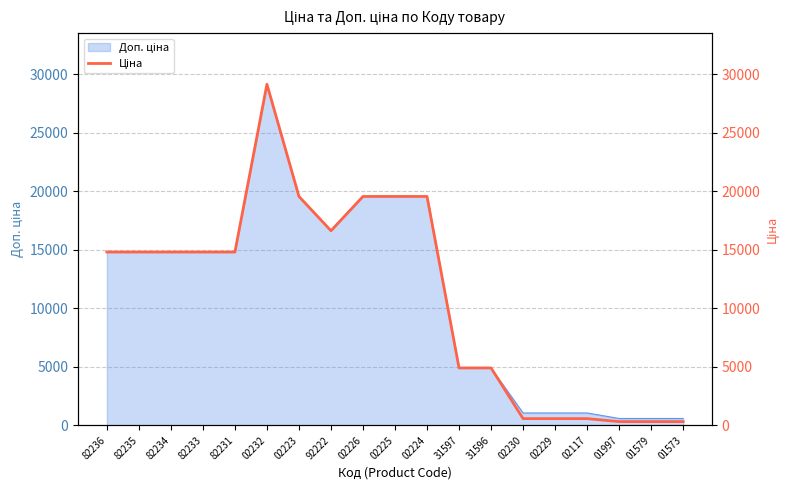

At which category does the chart reach its peak across all series?

02232